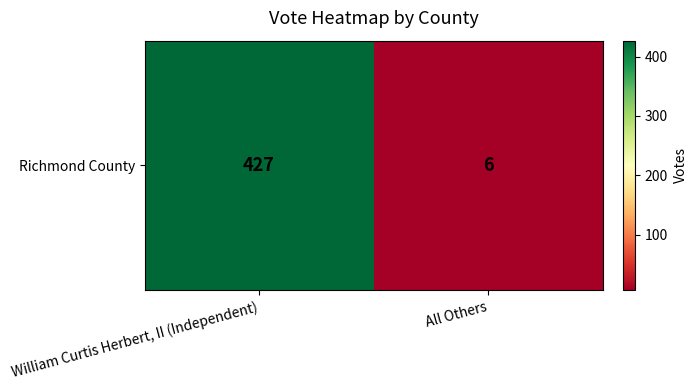

What is the difference between the values at All Others and William Curtis Herbert, II (Independent)?

421